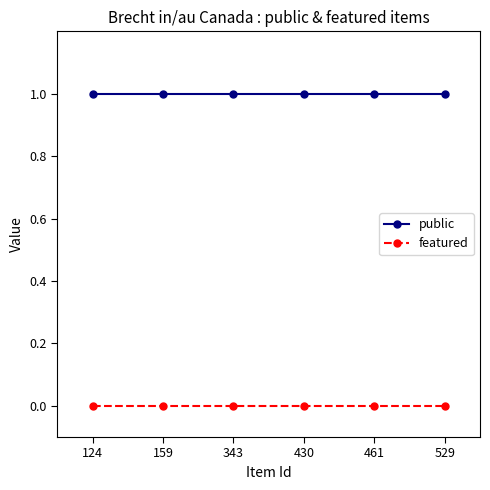

What is the difference between the highest and lowest values at 461?

1